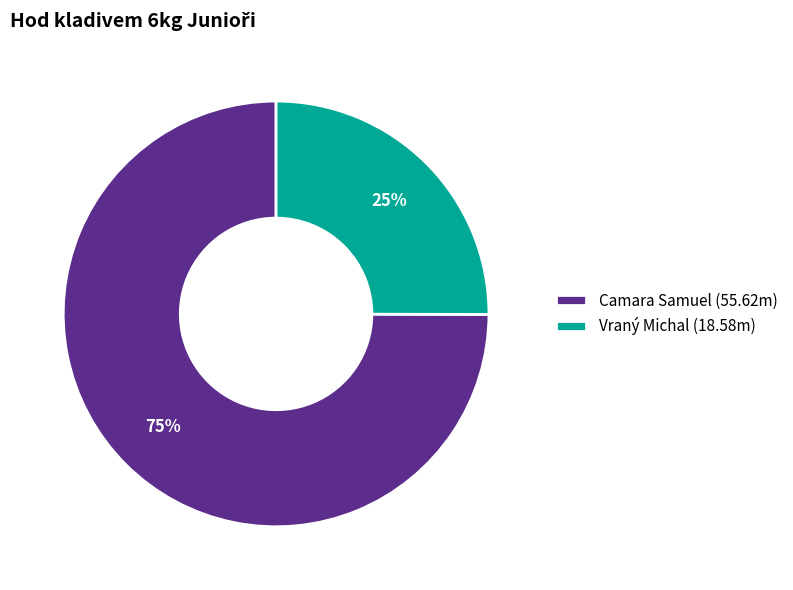

What is the ratio of the value at Vraný Michal to the value at Camara Samuel?

0.3